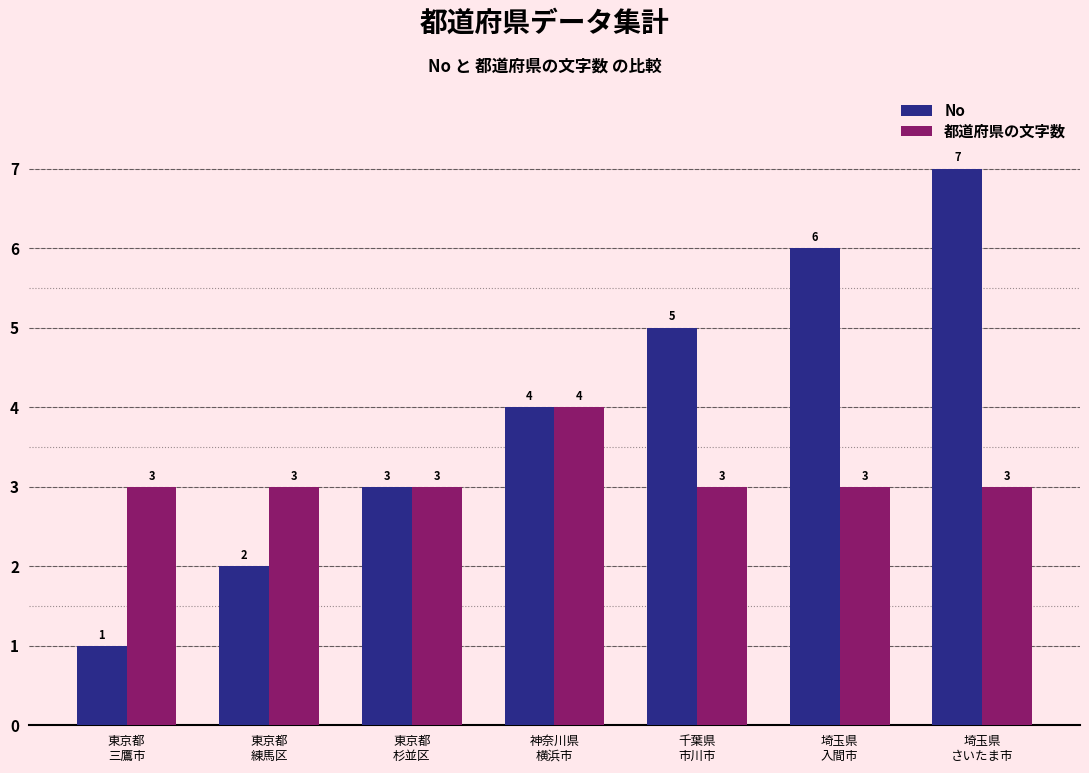

What is the label of the 6th bar from the right?

東京都
練馬区